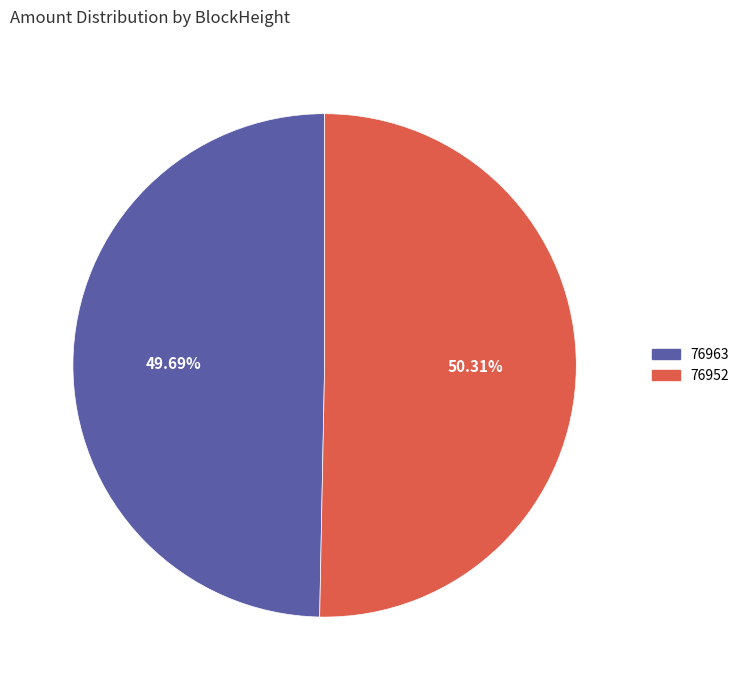

Between 76952 and 76963, which is larger?

76952